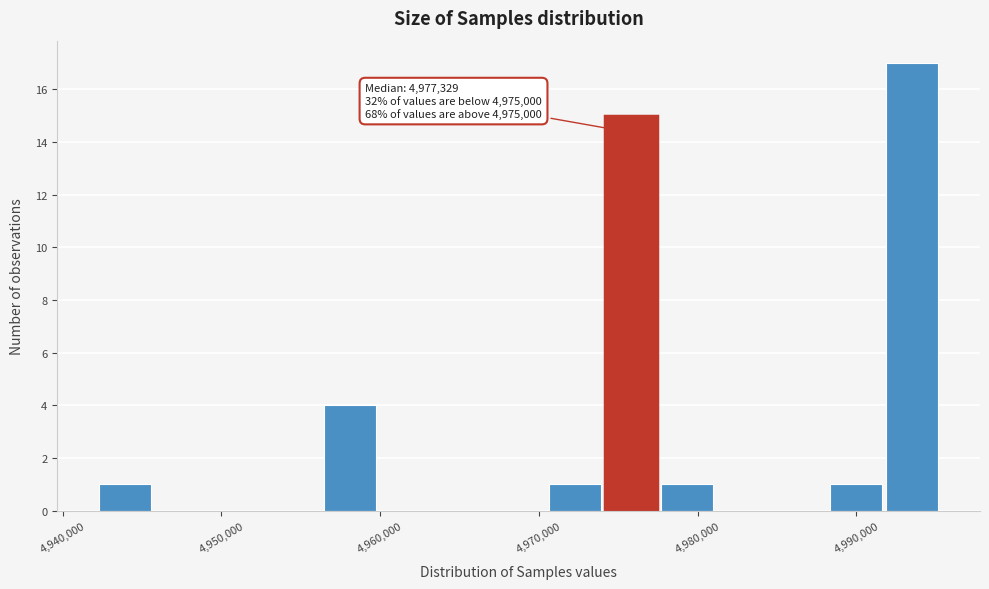

Around what value on the x-axis is the tallest bar? Give the approximate position of its centre, as read against the axis.

4994000